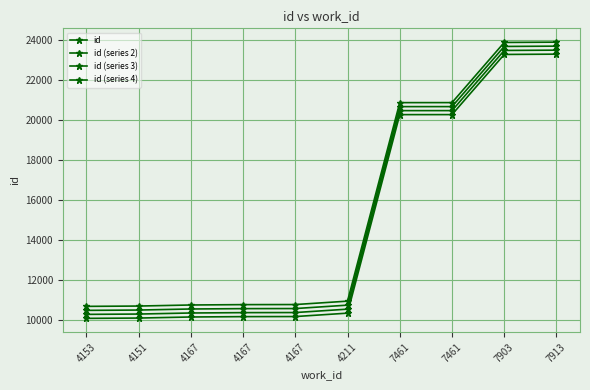

True or false: id (series 2) has more than 1 points higher than both neighbors.

False